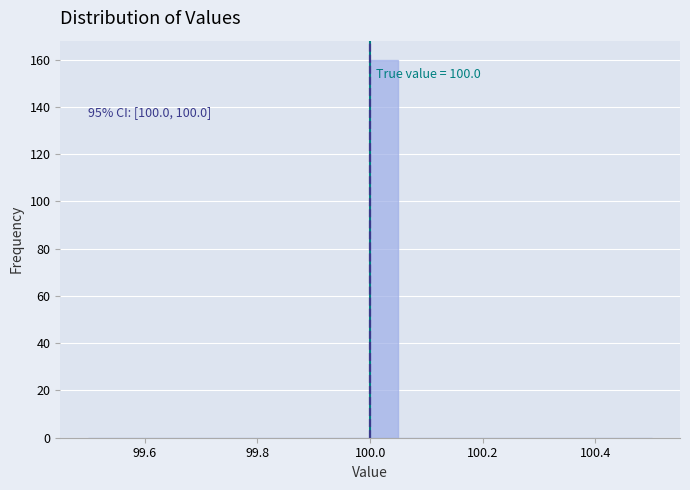

Read against the x-axis, roughly where is the centre of the tallest bar?

100.02